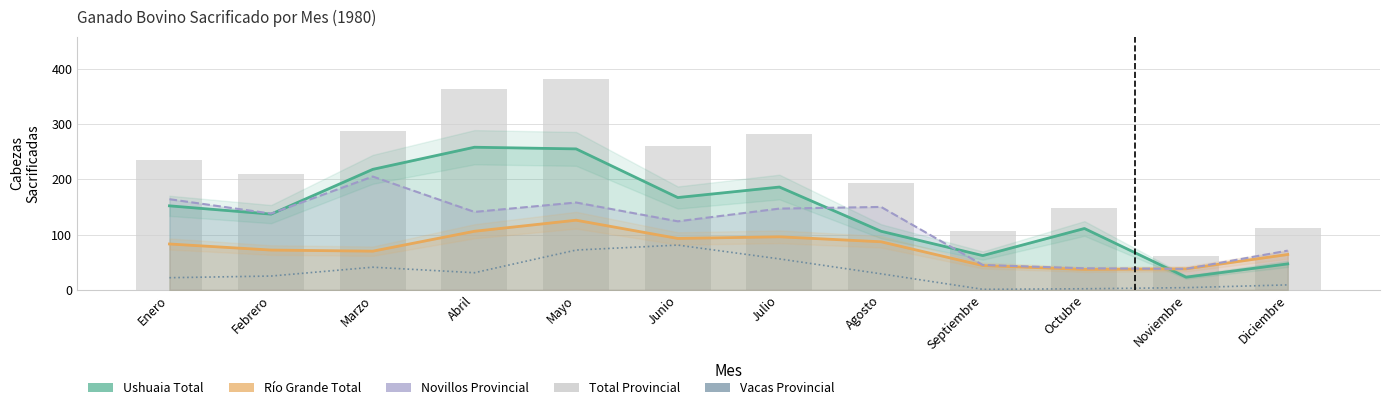

Is the value of Ushuaia Total at Enero greater than the value of Río Grande Total at Abril?

Yes